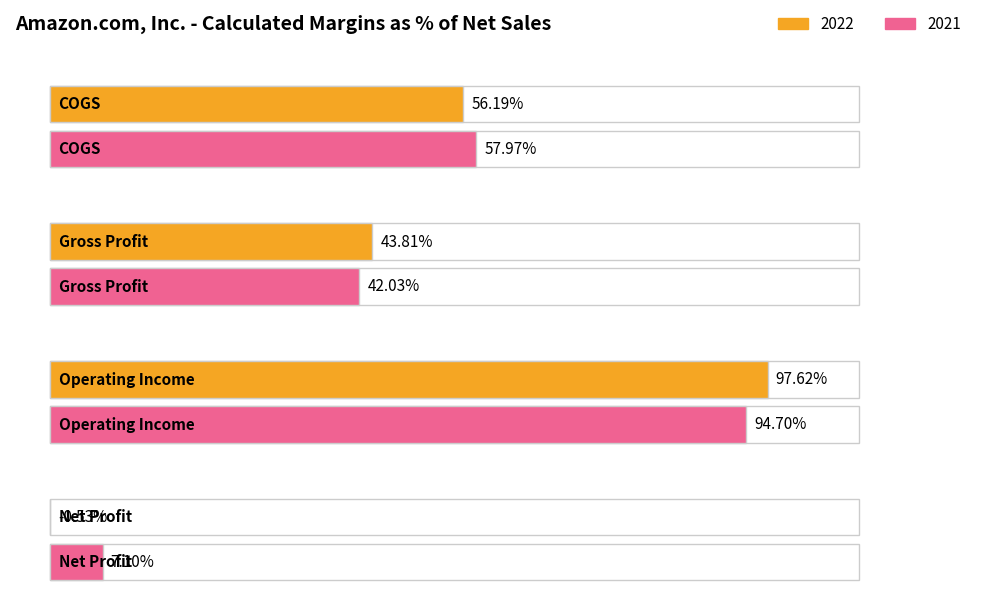

How many bars are there in total?

8